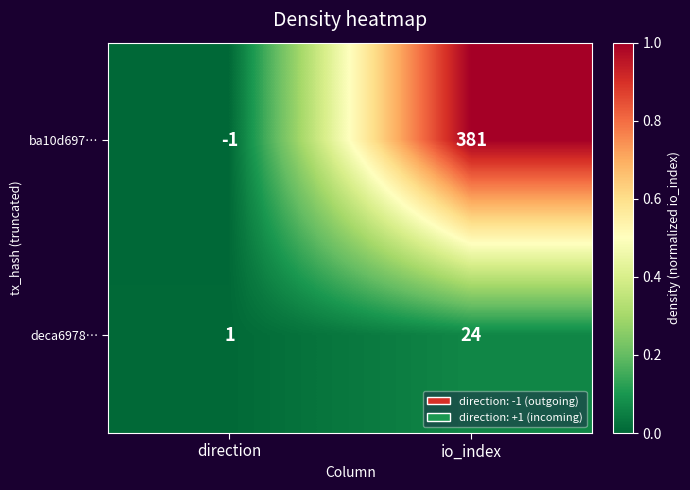

Reading right to left, extract all data points from this chart.

ba10d697…: io_index=381	direction=-1
deca6978…: io_index=24	direction=1